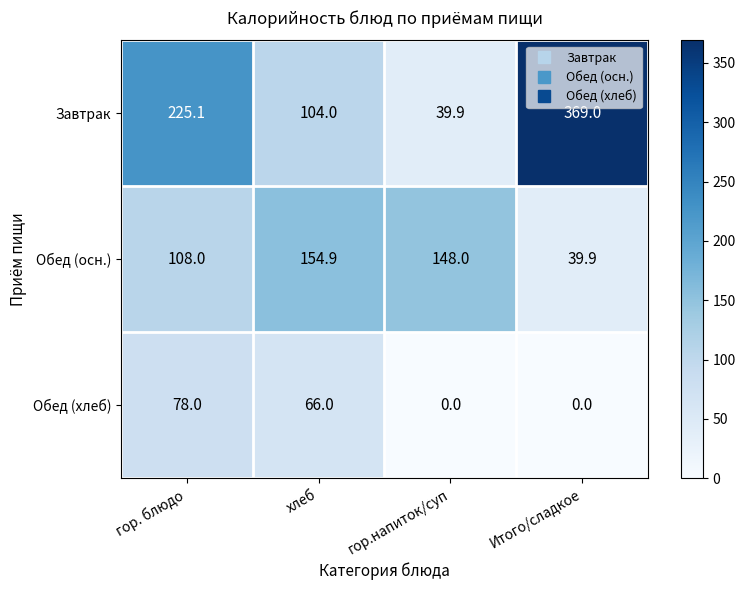

At how many categories does at least one series exceed 118?

4